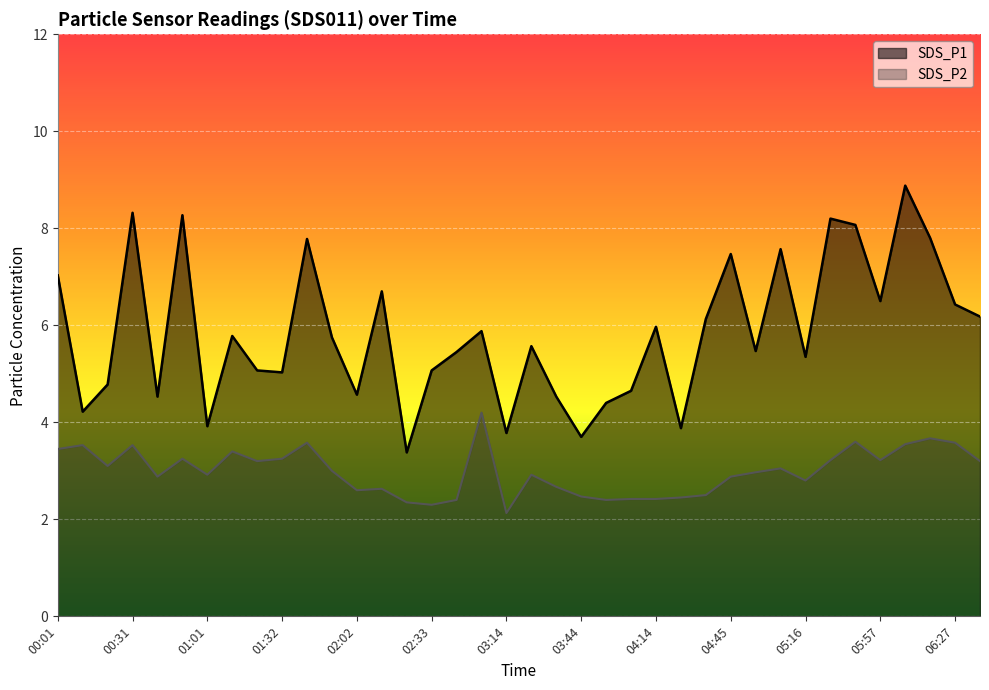

List the labels in order of SDS_P1 value, smallest first.

02:23, 03:44, 03:14, 04:24, 01:01, 00:11, 03:54, 00:41, 03:34, 02:02, 04:04, 00:21, 01:32, 01:21, 02:33, 05:16, 02:43, 04:55, 03:24, 01:52, 01:11, 03:03, 04:14, 04:35, 06:37, 06:27, 05:57, 02:12, 00:01, 04:45, 05:06, 01:42, 06:17, 05:37, 05:26, 00:51, 00:31, 06:07